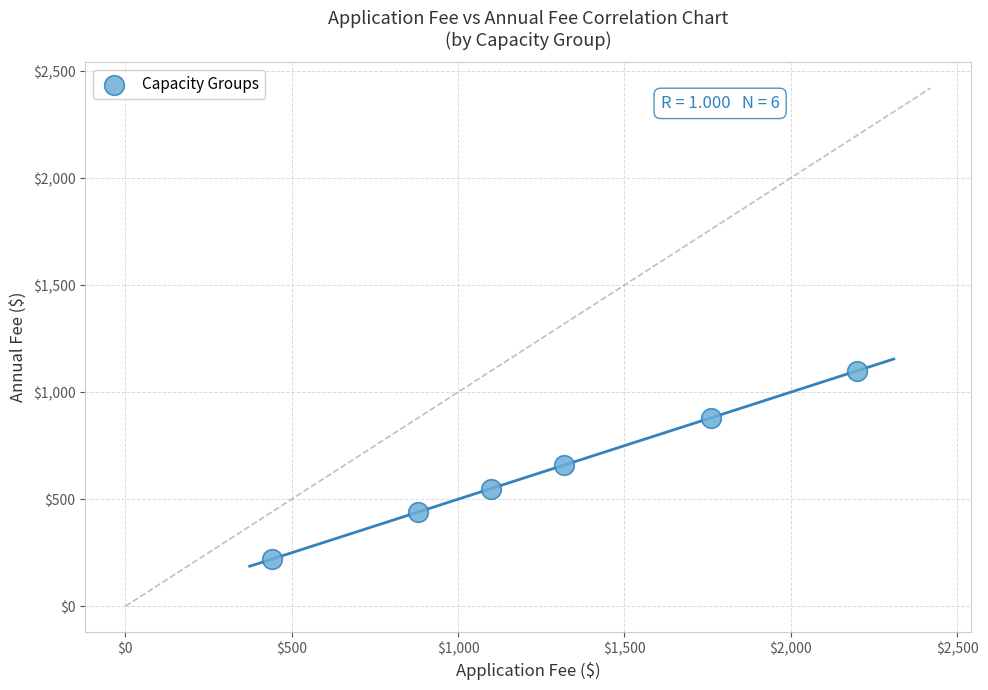

What is the range of Y values (max minus min)?

880